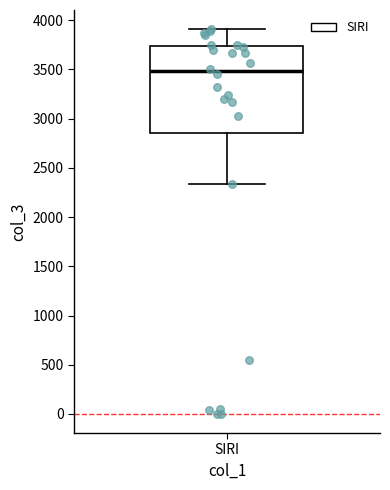

Where does the median line of the box for SIRI sit on the y-axis? The values are not printed on the chart, so give them approximately, as read against the axis.

3500